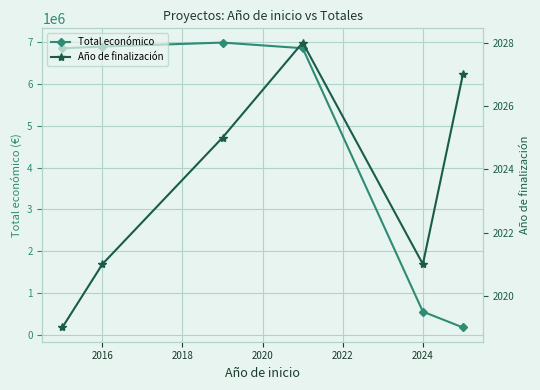

Does the chart display data point markers on the line(s)?

Yes